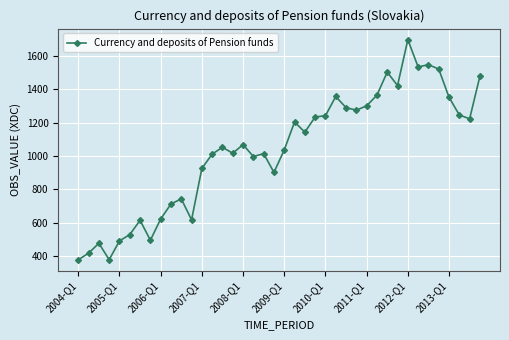

What is the greatest value displayed?

1697.6